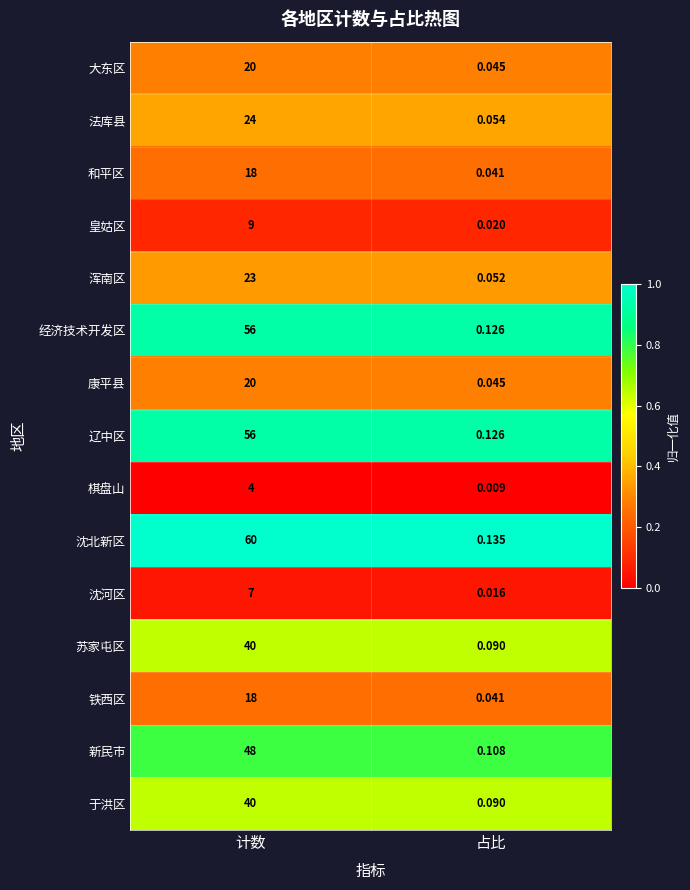

Between 计数 and 占比, which series saw the biggest shift?

沈北新区